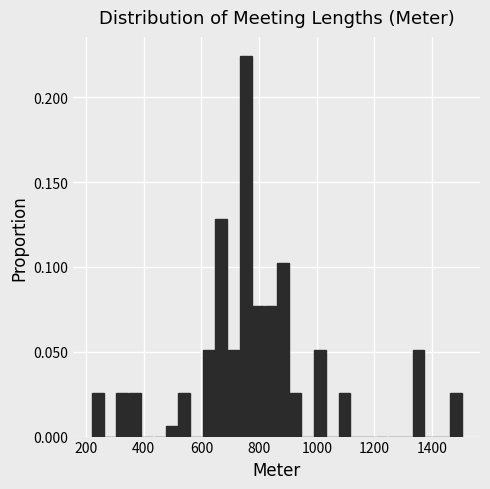

Read against the x-axis, roughly where is the centre of the tallest bar?

760